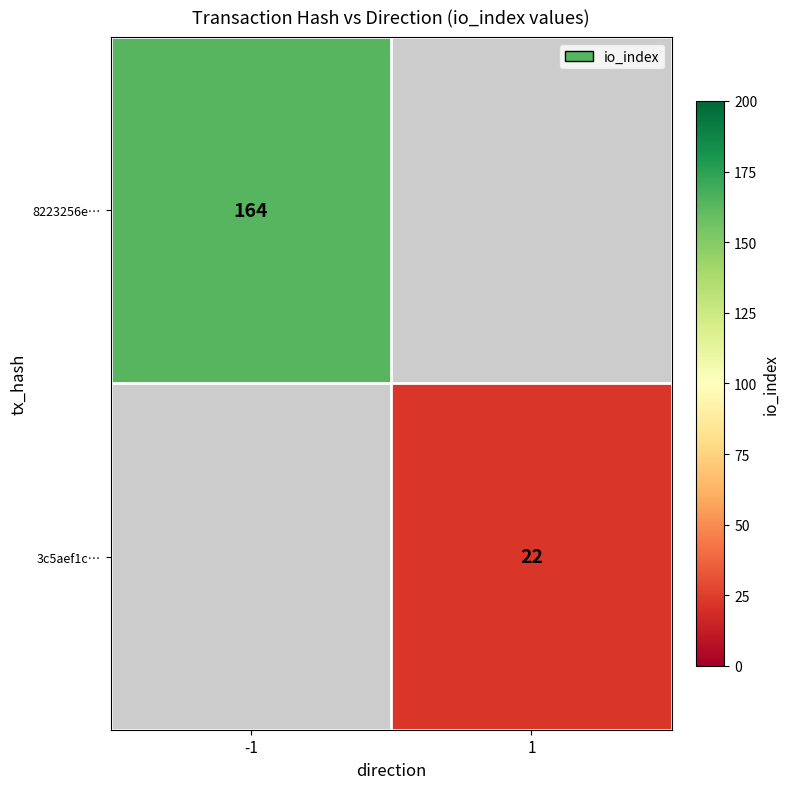

Is it true that 3c5aef1c… equals 8 at 1?

False